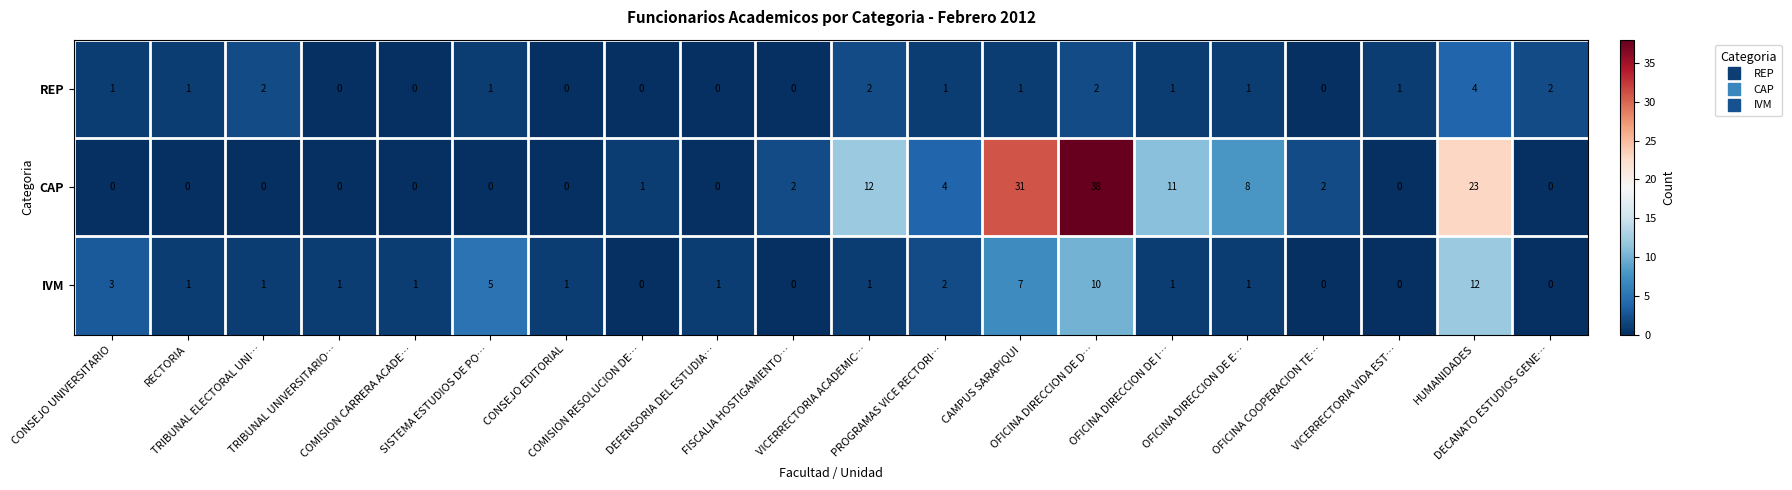

Rank the series by their maximum value, from lowest to highest.

REP, IVM, CAP